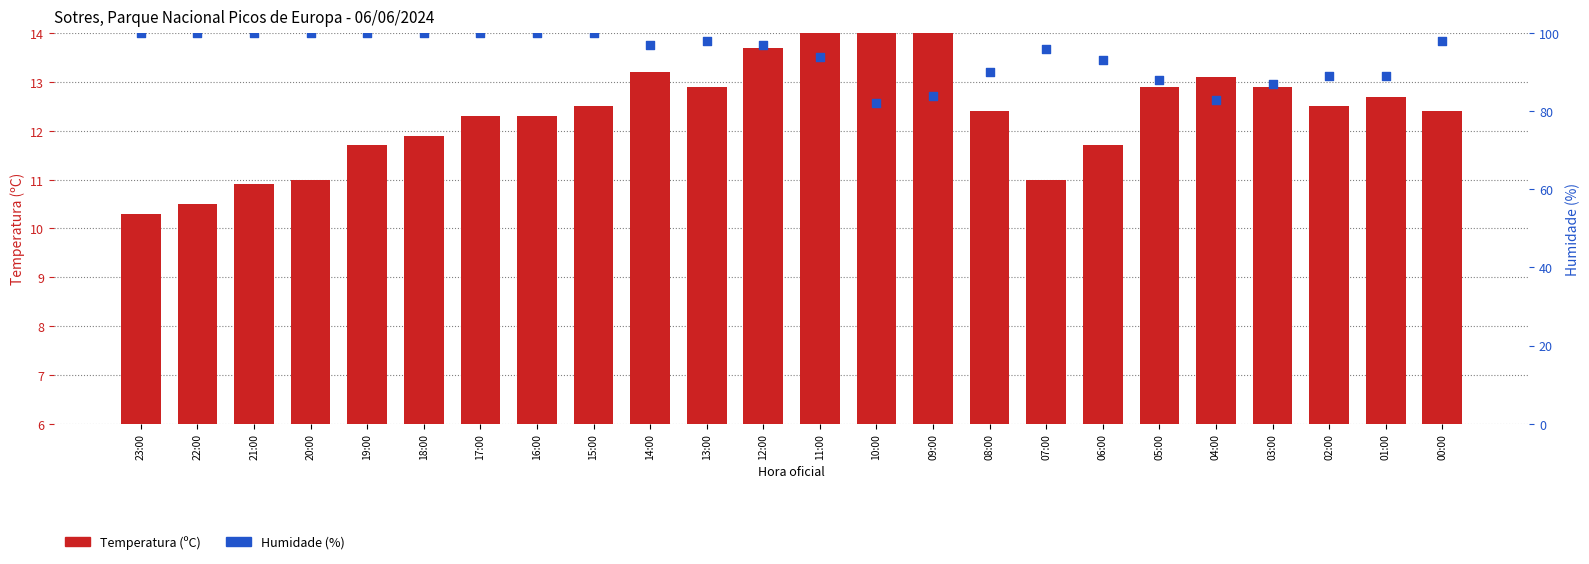

What is the total value across all series at 05:00?

100.9